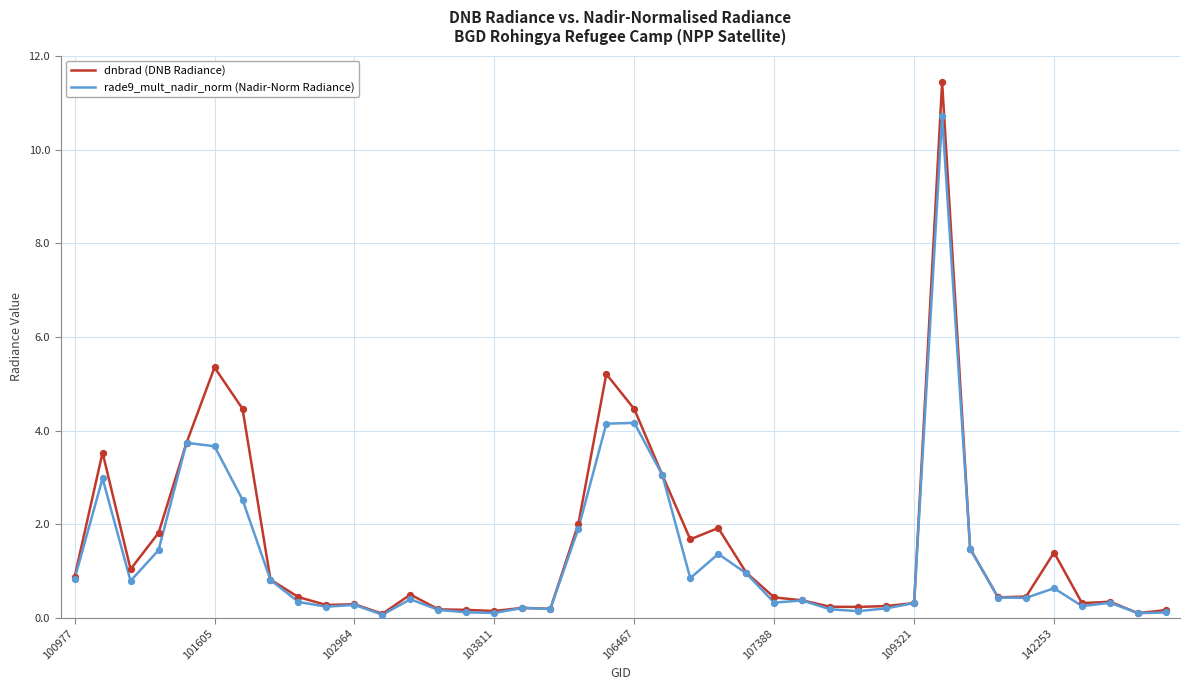

Which series has the widest spread of values?

dnbrad (DNB Radiance)